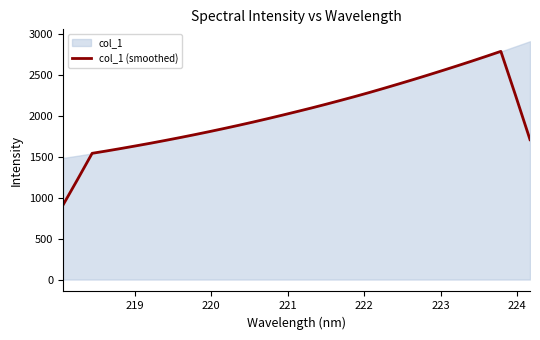

What is the average value?

2024.4